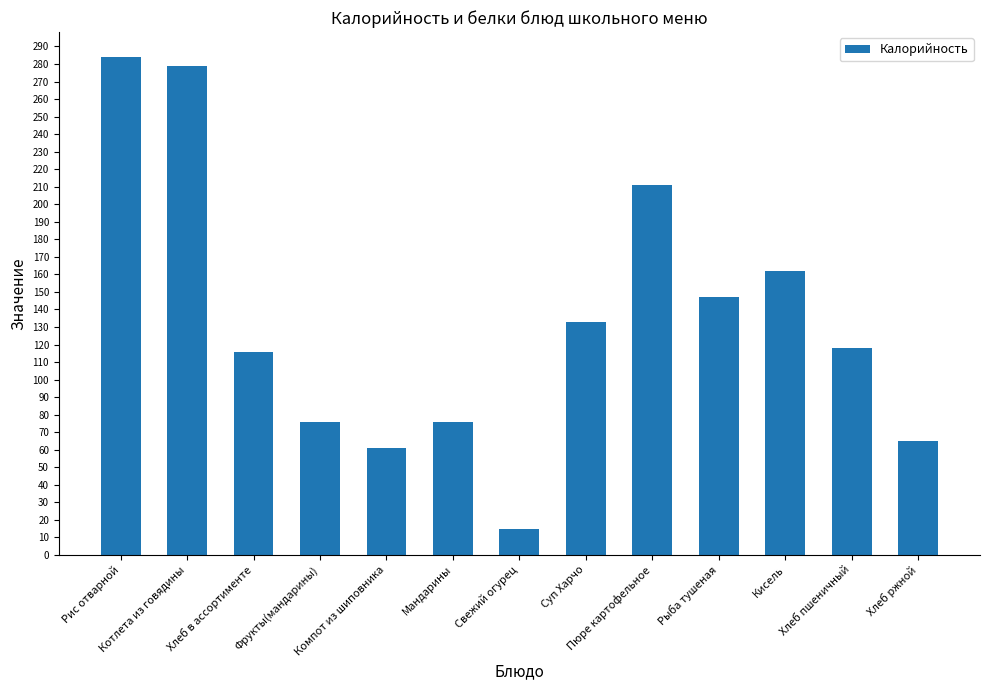

What is the difference between the second highest and second lowest values?

218